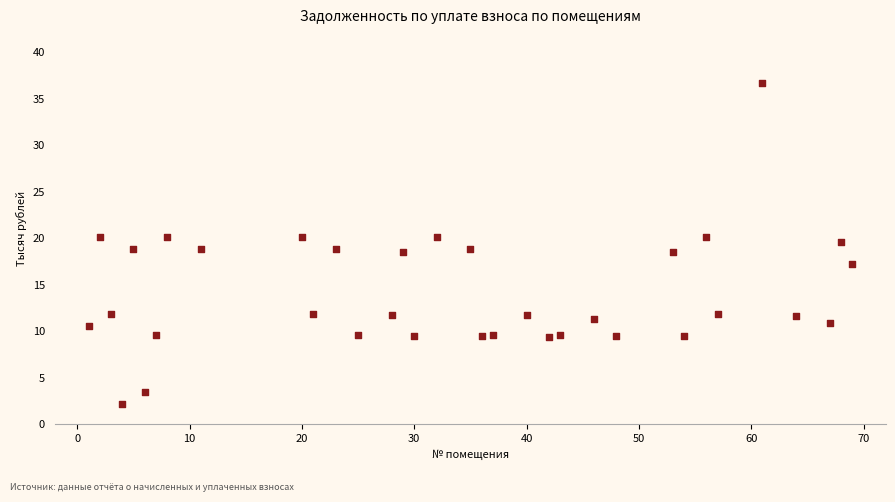

What is the range of X values (max minus min)?

68.0